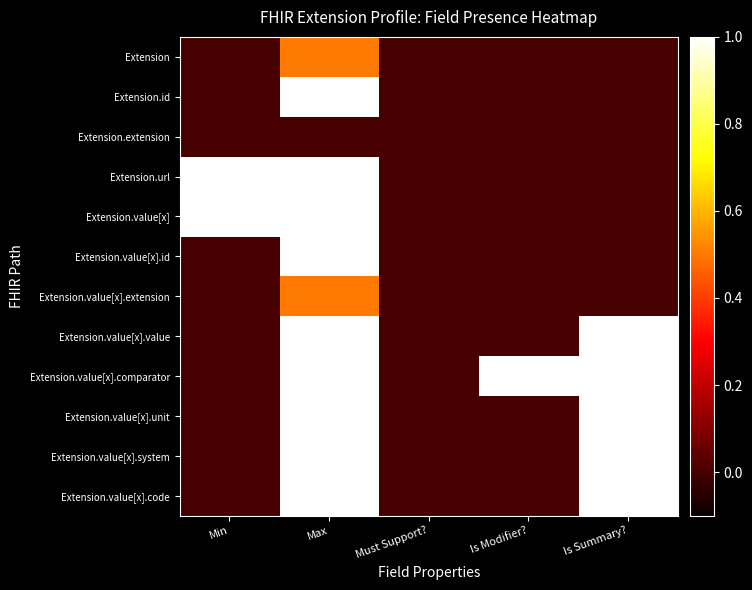

At Is Summary?, list the series in order from smallest to largest.

Extension, Extension.id, Extension.extension, Extension.url, Extension.value[x], Extension.value[x].id, Extension.value[x].extension, Extension.value[x].value, Extension.value[x].comparator, Extension.value[x].unit, Extension.value[x].system, Extension.value[x].code